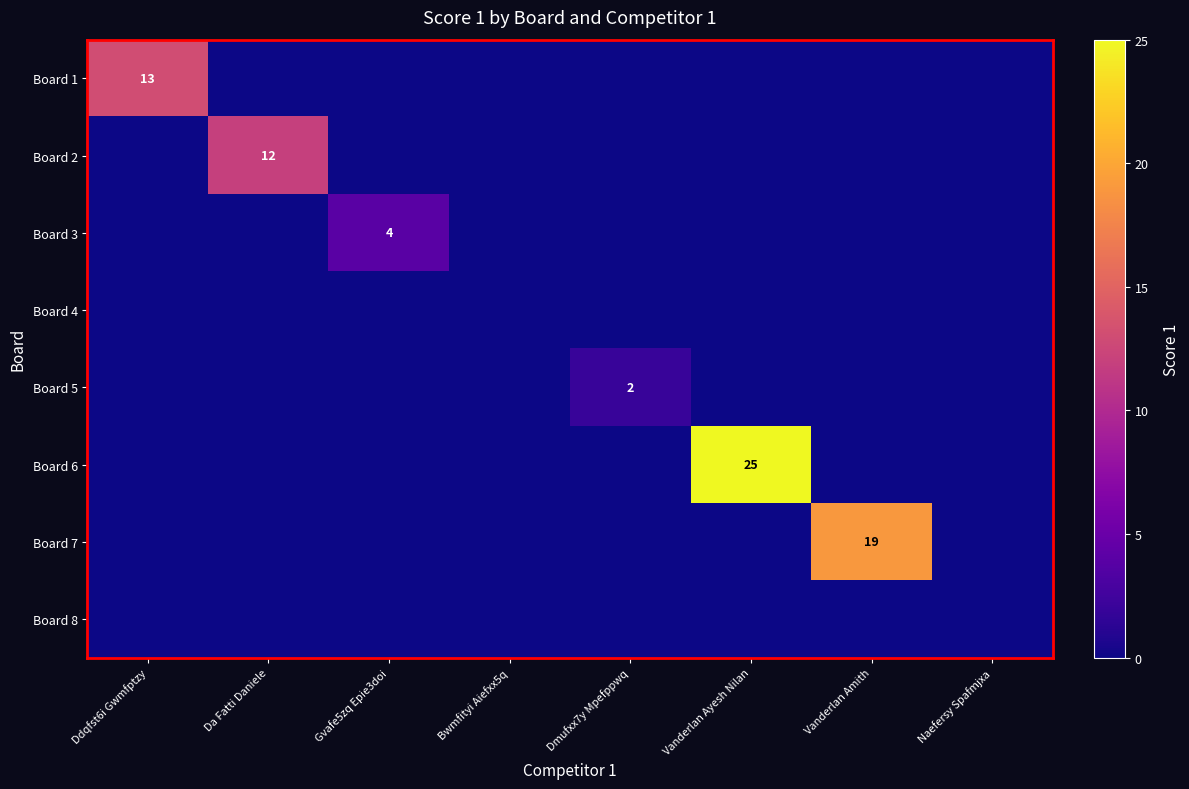

Which series has the largest total across all categories?

Board 6